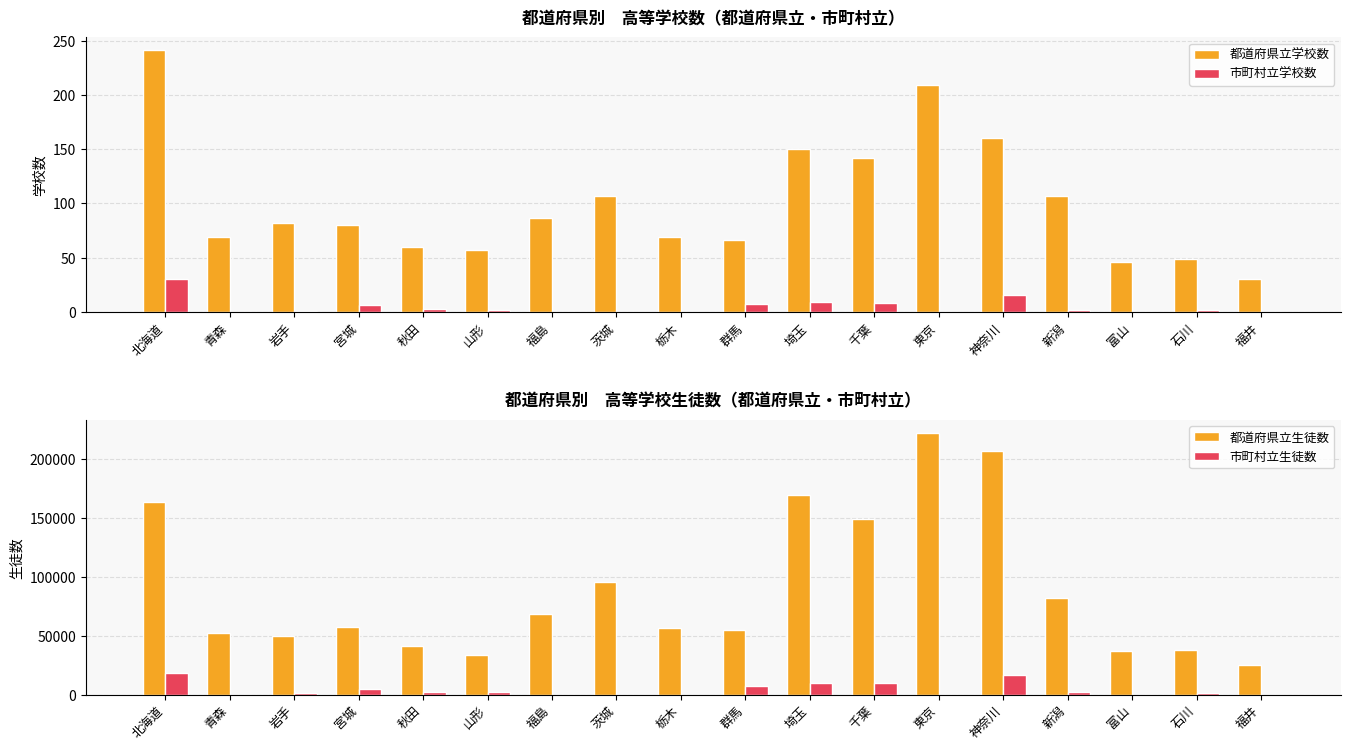

What are all the series names shown in the legend?

都道府県立学校数, 市町村立学校数, 都道府県立生徒数, 市町村立生徒数